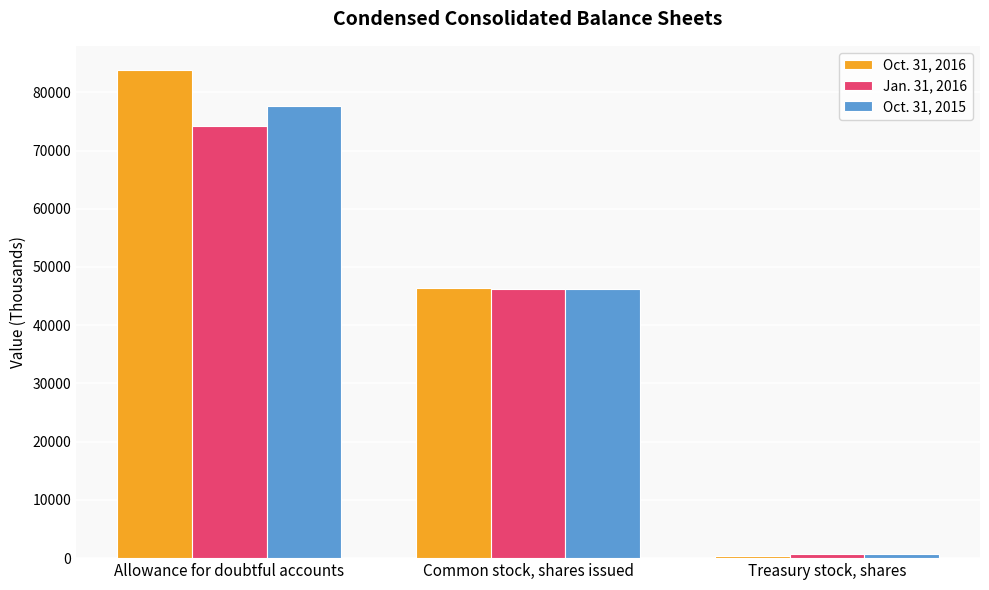

Count the number of data series in this chart.

3